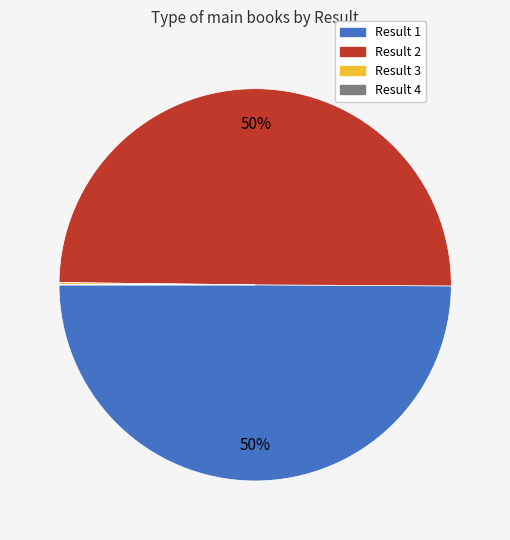

To the nearest percent, what is the average slice percentage?

25%